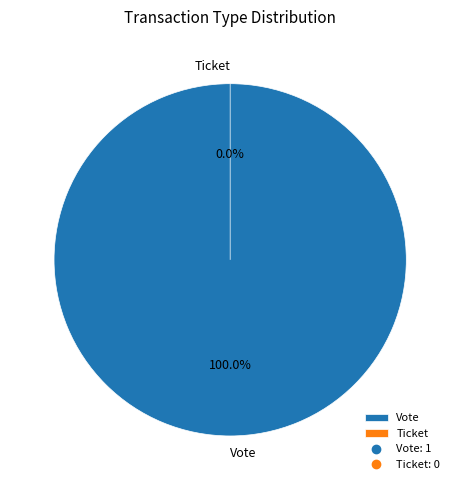

Which slice is the largest?

Vote